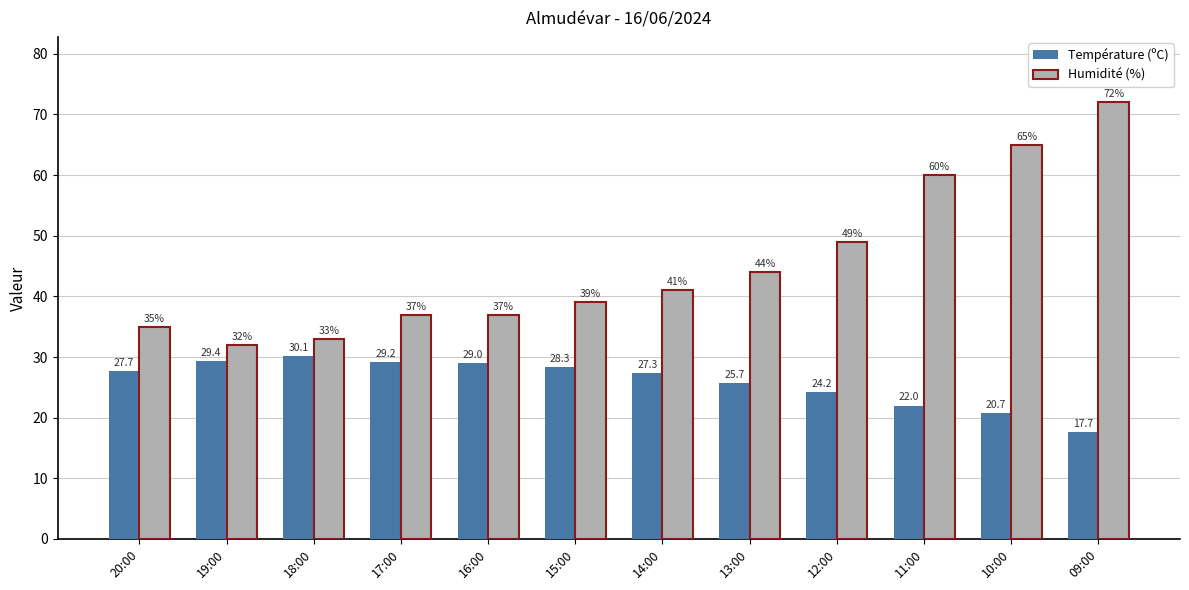

Does the chart contain stacked bars?

No